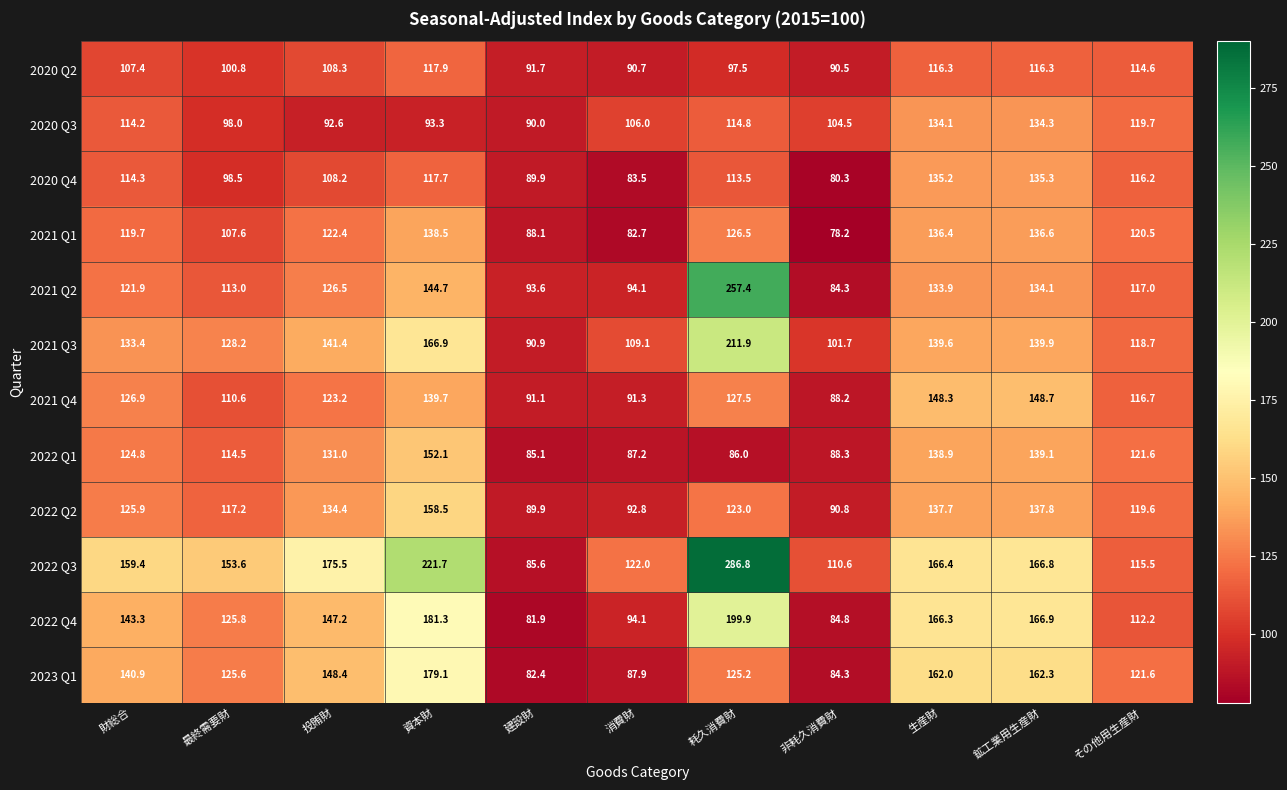

The 2022 Q3 series shows 110.6 at 非耗久消費財. True or false?

True